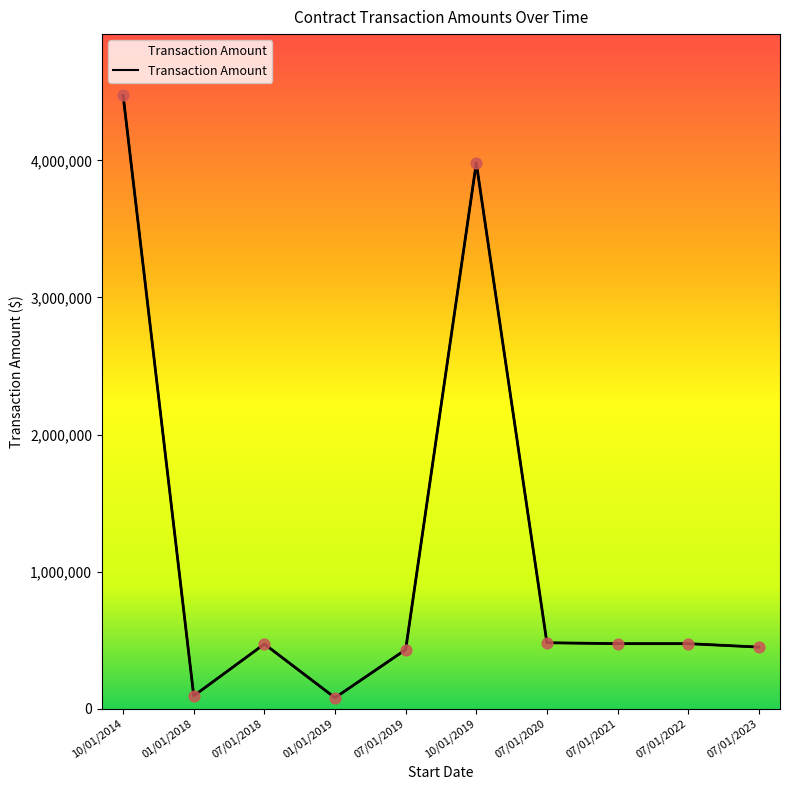

Between 10/01/2014 and 07/01/2022, which is larger?

10/01/2014